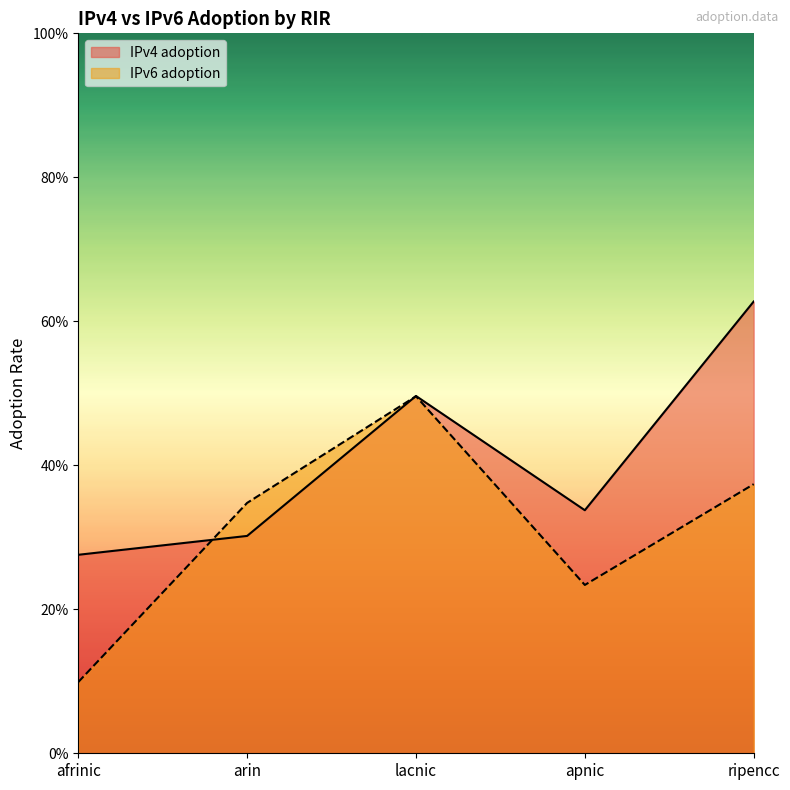

How many lines are shown in the chart?

2